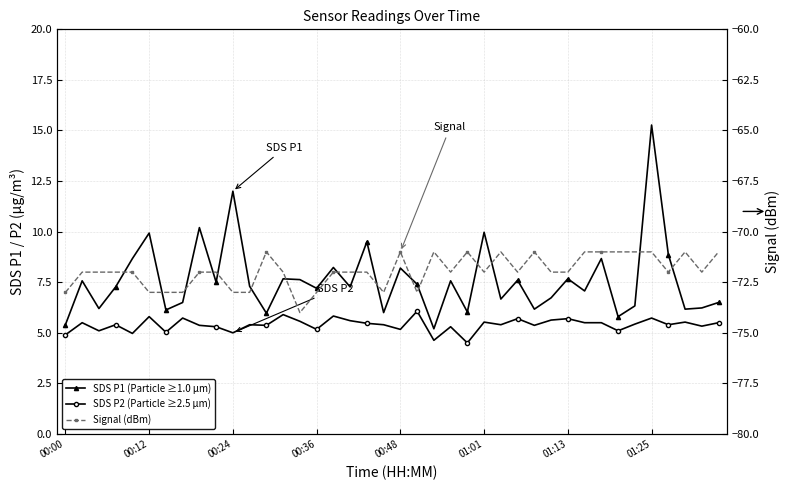

At 26, list the series in order from largest to smallest.

SDS P1 (Particle ≥1.0 µm), SDS P2 (Particle ≥2.5 µm), Signal (dBm)